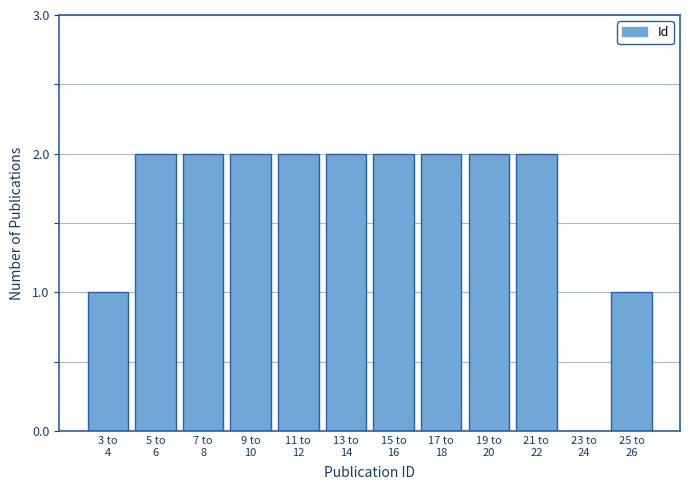

What is the sum of all values?

20